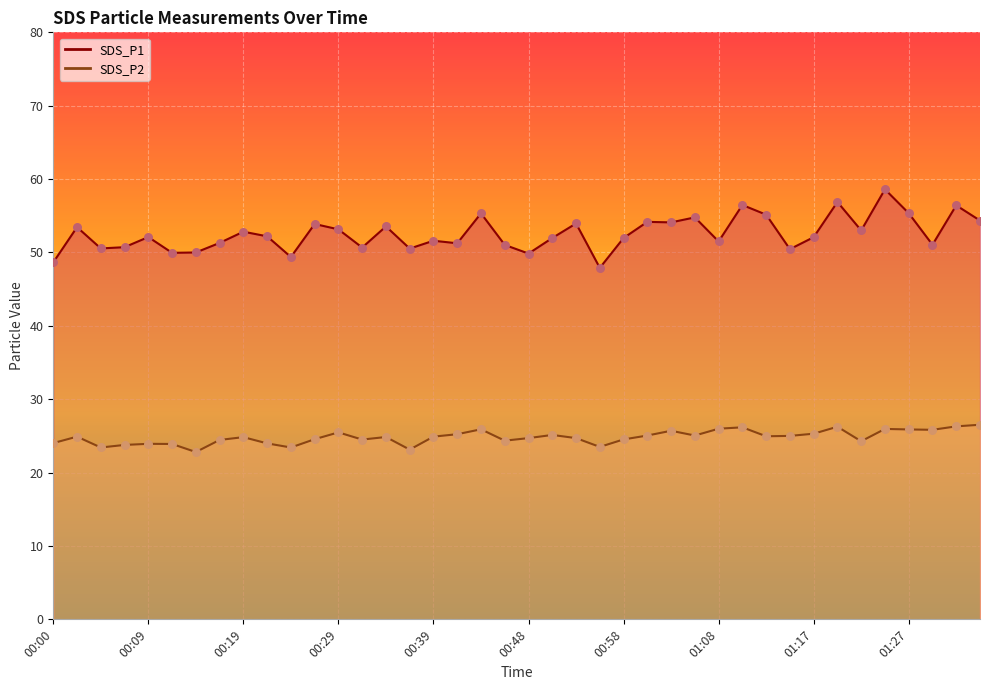

Which series has the largest total across all categories?

SDS_P1